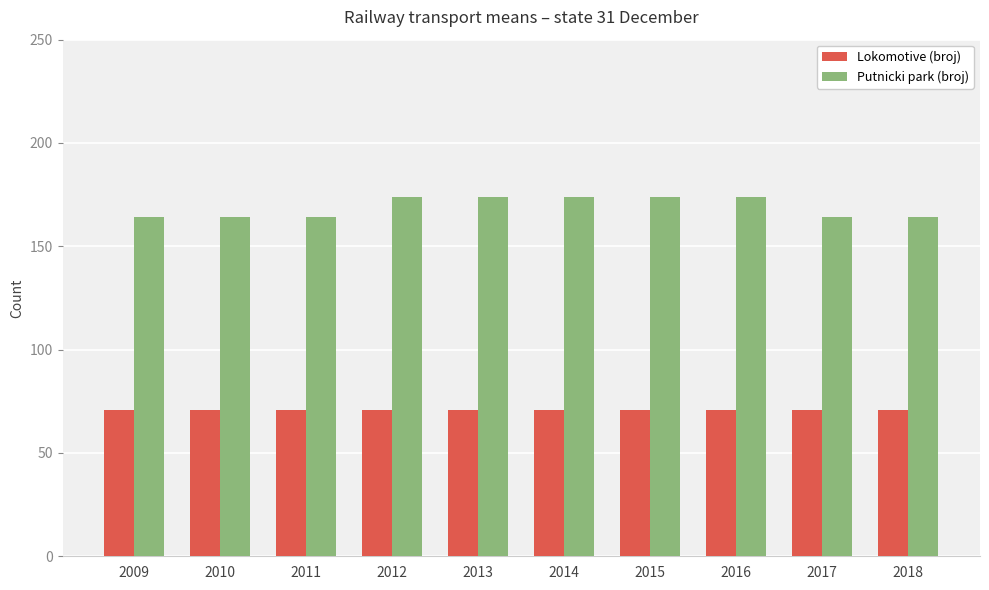

Is it true that Putnicki park (broj) equals 104 at 2013?

False